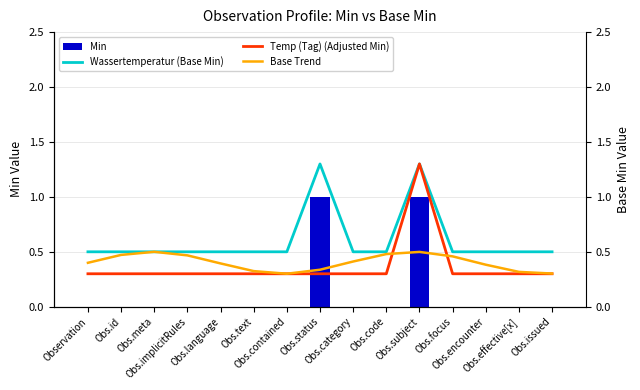

What is the total value across all series at Obs.focus?

1.3